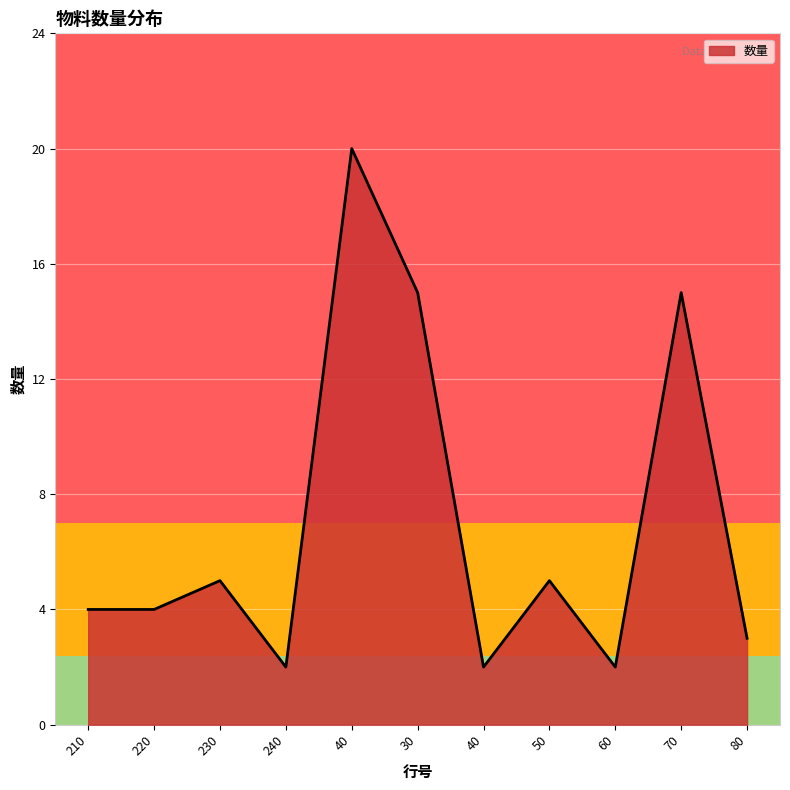

What is the difference between the values at 50 and 40?

3